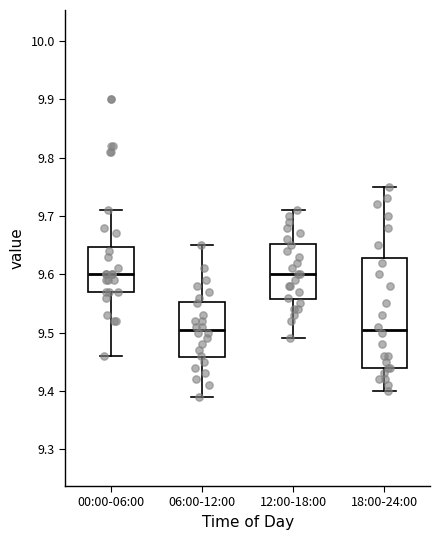

Reading left to right, transcribe this box plot: for each box, give where its median line is, the range the box spans, and where its two whiskers end, as read against the y-axis. The values are not printed on the chart, so give them approximately, as read against the axis.

00:00-06:00: median 9.60, box 9.57 to 9.65, whiskers 9.46 to 9.71
06:00-12:00: median 9.51, box 9.46 to 9.55, whiskers 9.39 to 9.65
12:00-18:00: median 9.60, box 9.56 to 9.65, whiskers 9.49 to 9.71
18:00-24:00: median 9.51, box 9.44 to 9.63, whiskers 9.40 to 9.75